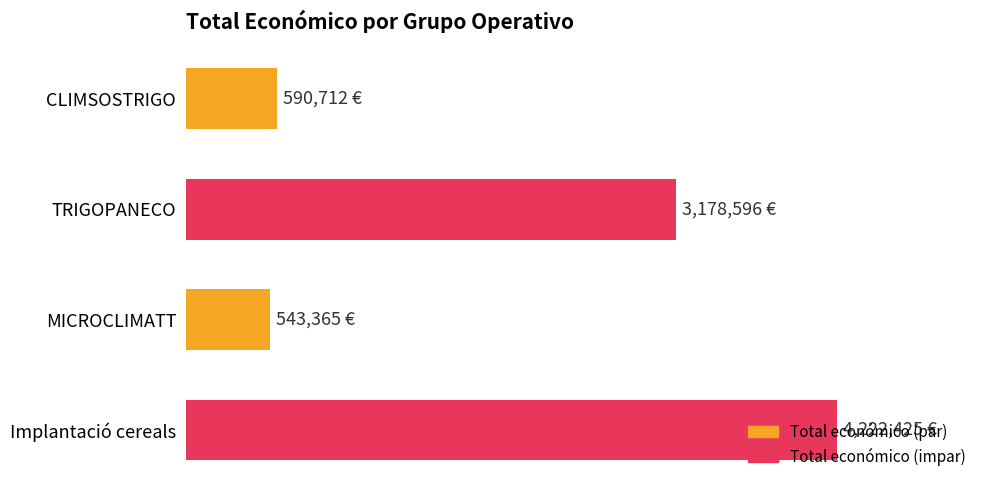

Does the chart contain any negative values?

No